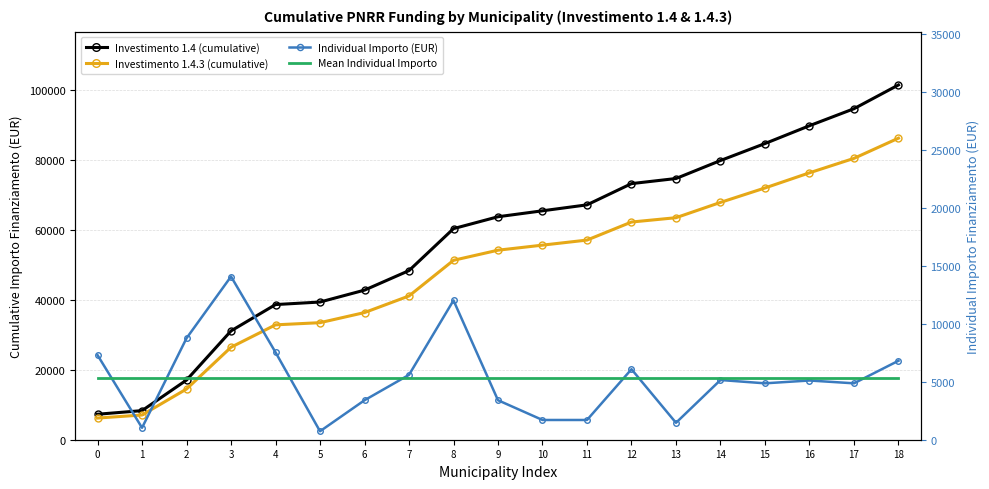

Reading left to right, transcribe all the data shown in this chart.

Investimento 1.4 (cumulative): 0=7290.0	1=8319.0	2=17067.0	3=31130.0	4=38663.0	5=39392.0	6=42794.0	7=48383.0	8=60388.0	9=63790.0	10=65491.0	11=67192.0	12=73267.0	13=74725.0	14=79870.0	15=84730.0	16=89833.0	17=94693.0	18=101497.0
Investimento 1.4.3 (cumulative): 0=6196.5	1=7071.1	2=14506.9	3=26460.5	4=32863.5	5=33483.2	6=36374.9	7=41125.5	8=51329.8	9=54221.5	10=55667.3	11=57113.2	12=62276.9	13=63516.2	14=67889.5	15=72020.5	16=76358.1	17=80489.1	18=86272.4
Individual Importo (EUR): 0=7290.0	1=1029.0	2=8748.0	3=14063.0	4=7533.0	5=729.0	6=3402.0	7=5589.0	8=12005.0	9=3402.0	10=1701.0	11=1701.0	12=6075.0	13=1458.0	14=5145.0	15=4860.0	16=5103.0	17=4860.0	18=6804.0
Mean Individual Importo: 0=5341.9	1=5341.9	2=5341.9	3=5341.9	4=5341.9	5=5341.9	6=5341.9	7=5341.9	8=5341.9	9=5341.9	10=5341.9	11=5341.9	12=5341.9	13=5341.9	14=5341.9	15=5341.9	16=5341.9	17=5341.9	18=5341.9